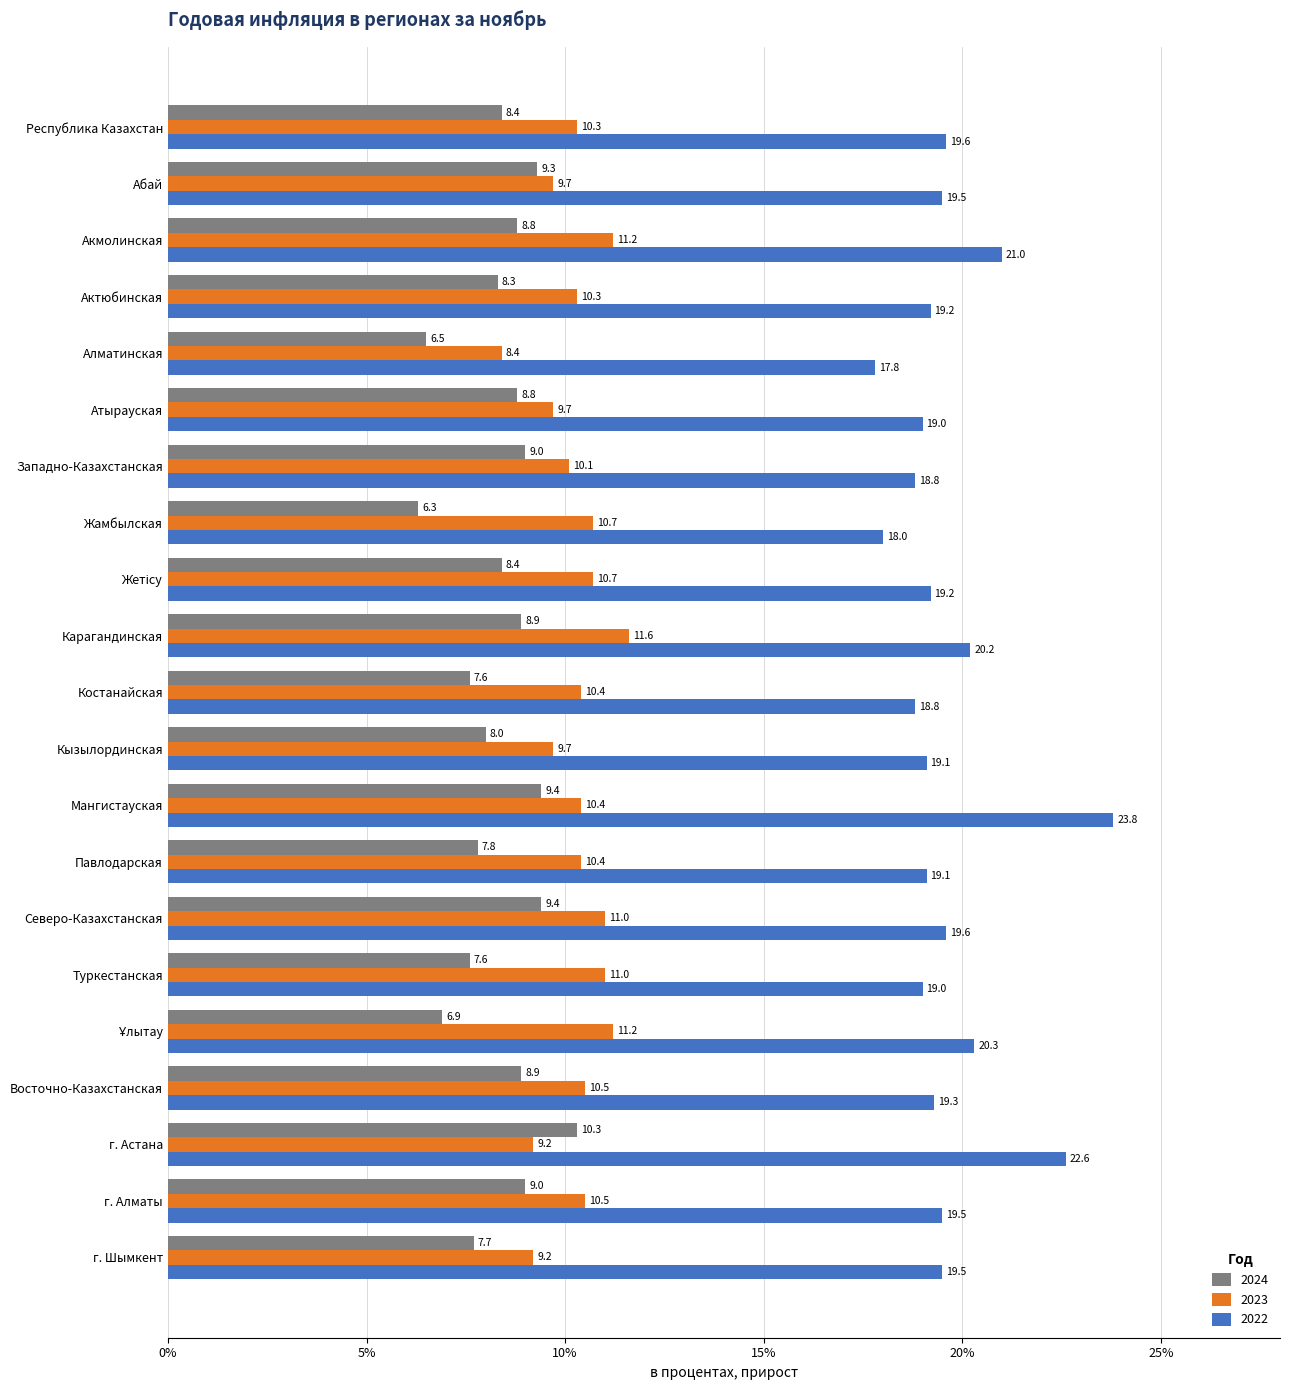

What is the difference between the highest and lowest values at Актюбинская?

10.9